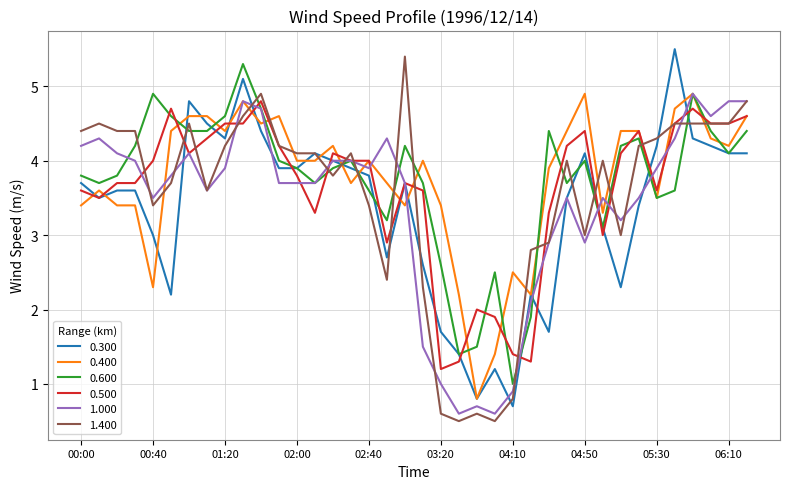

True or false: 0.500 and 0.600 intersect in this chart.

True